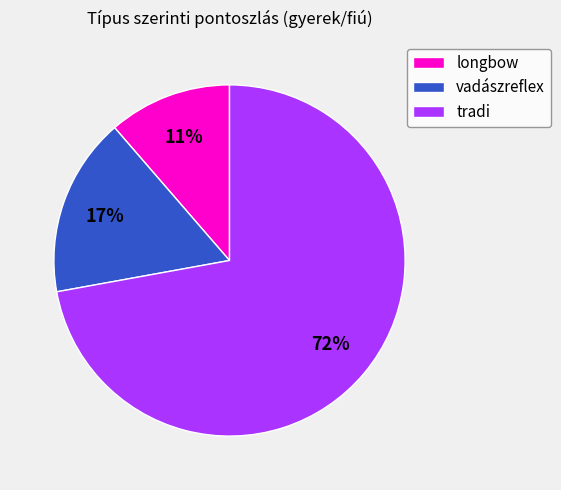

Does any single category account for the majority?

Yes